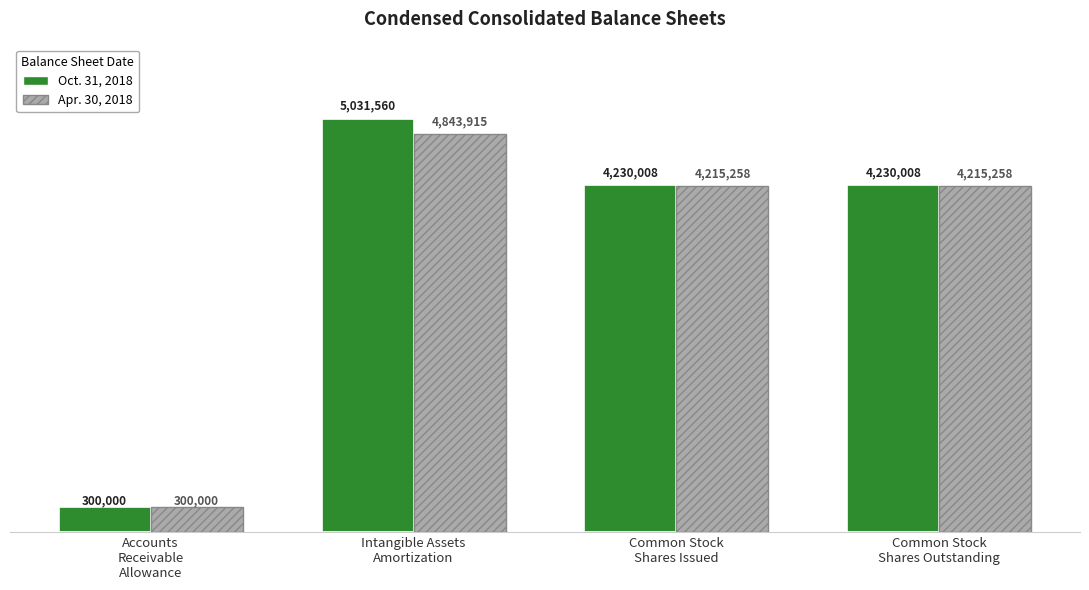

What position from the left is Intangible Assets
Amortization?

2